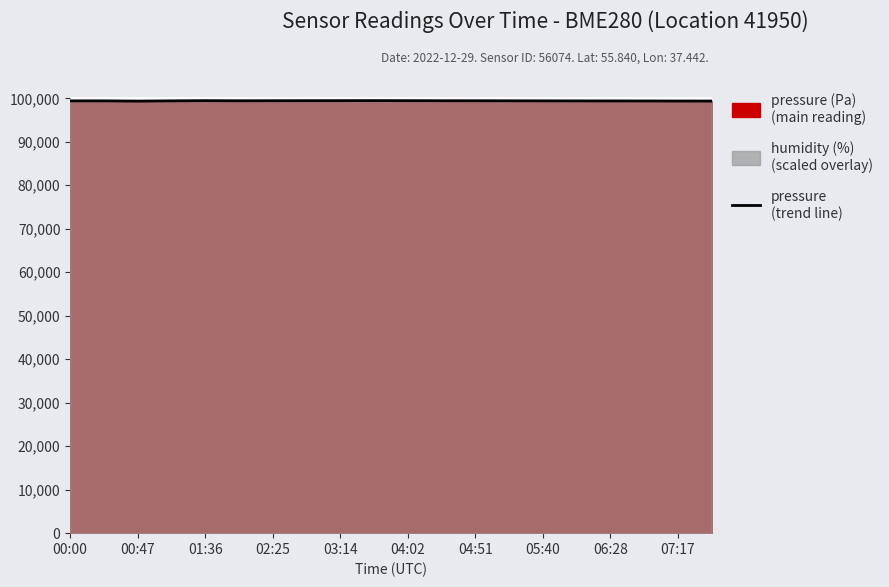

What is the difference between the maximum and minimum values?

120.1